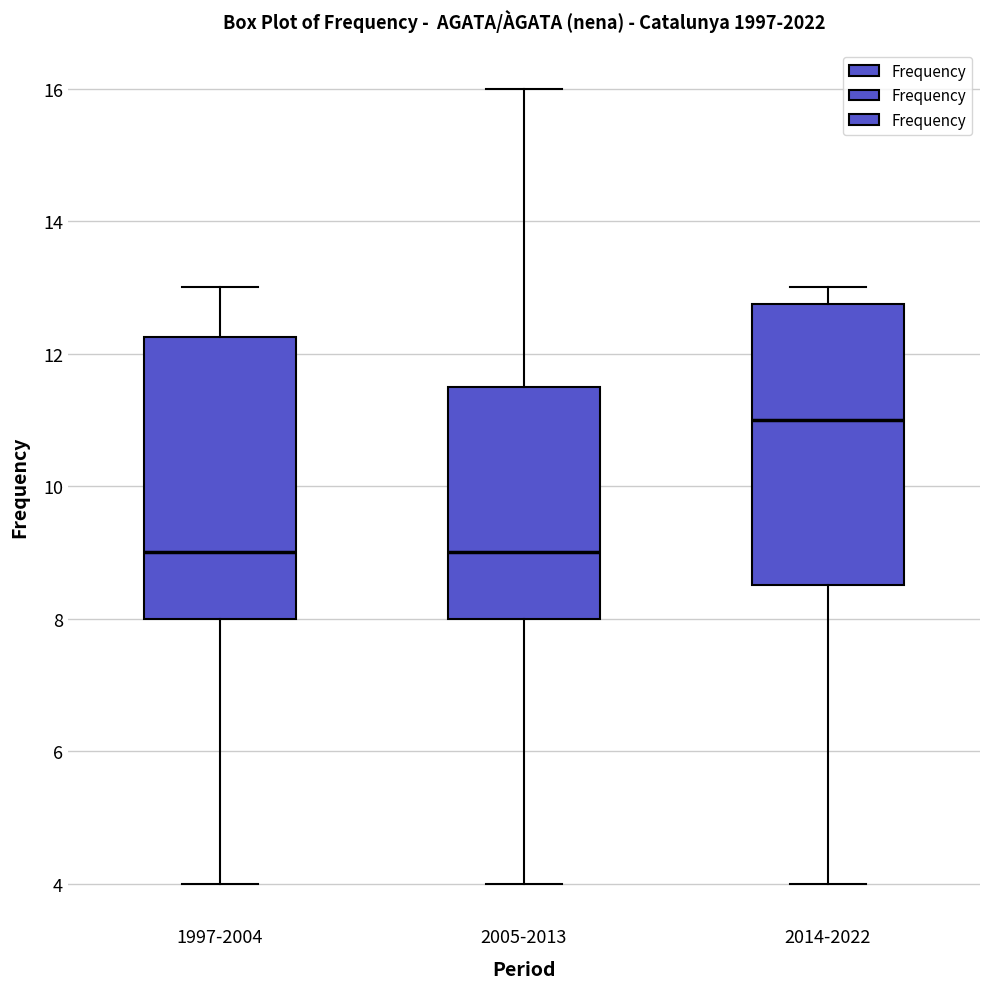

Reading left to right, transcribe this box plot: for each box, give where its median line is, the range the box spans, and where its two whiskers end, as read against the y-axis. The values are not printed on the chart, so give them approximately, as read against the axis.

1997-2004: median 9.0, box 8.0 to 12.2, whiskers 4.0 to 13.0
2005-2013: median 9.0, box 8.0 to 11.6, whiskers 4.0 to 16.0
2014-2022: median 11.0, box 8.6 to 12.8, whiskers 4.0 to 13.0